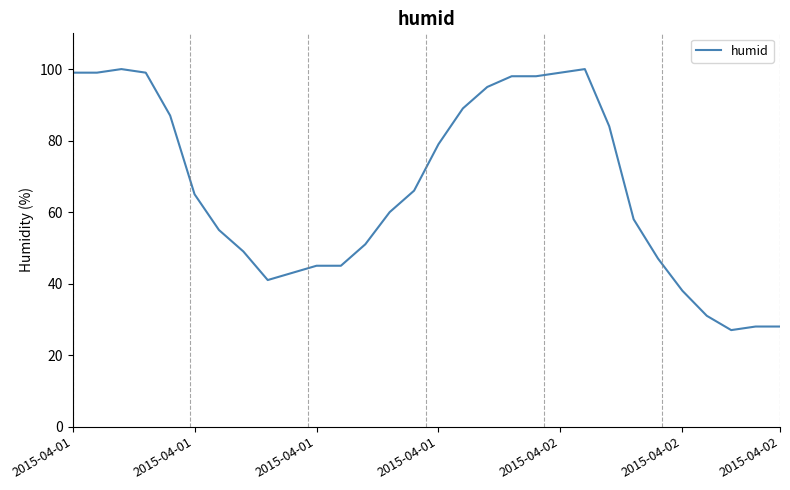

Count the number of categories in the chart.

30